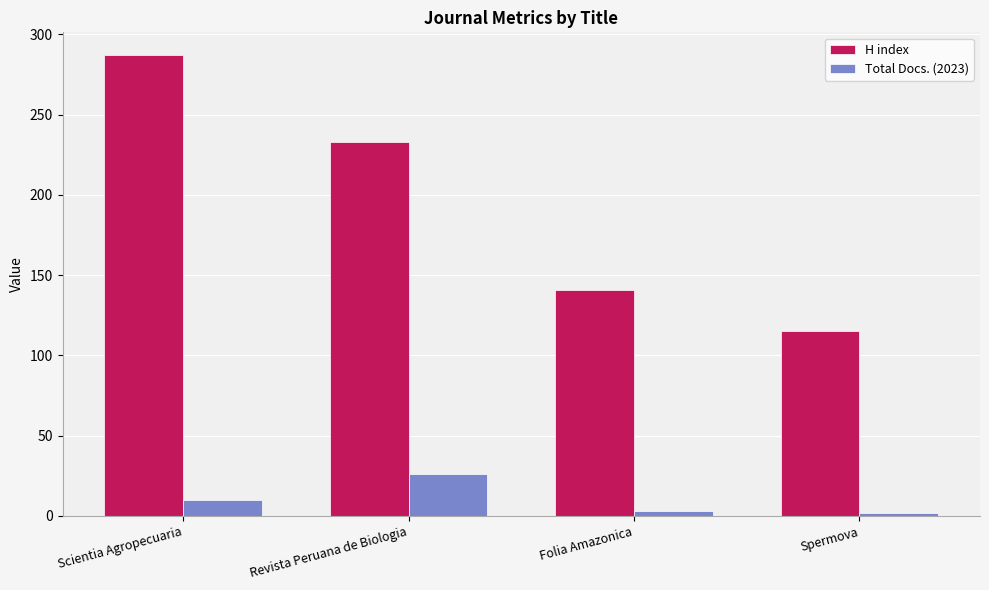

What is the sum of all H index values?

776